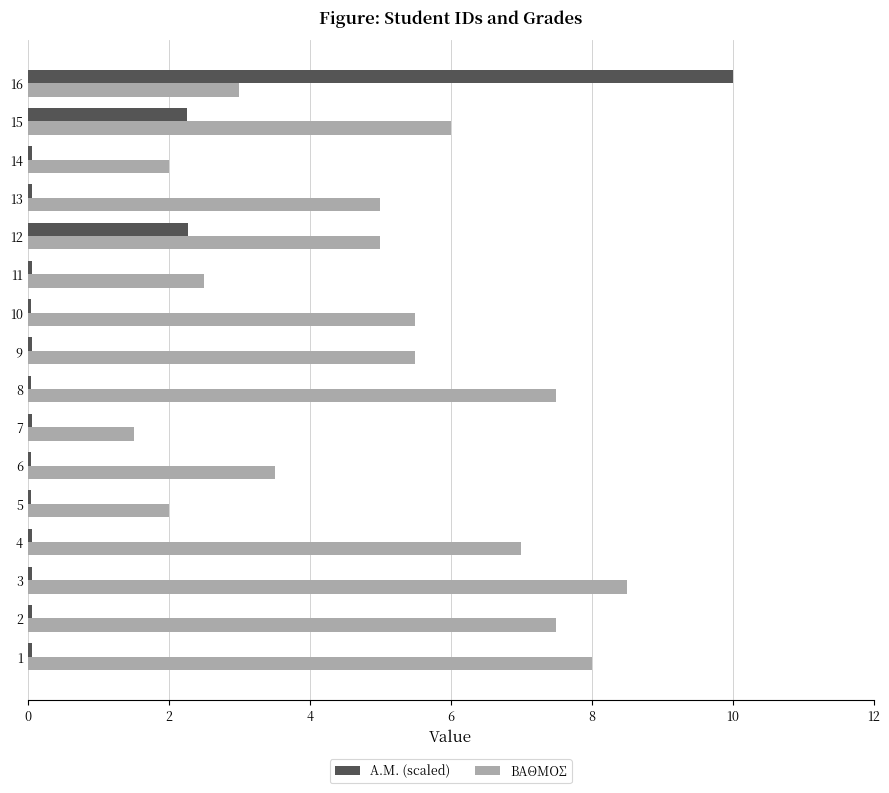

List the series in order of their peak value, lowest first.

ΒΑΘΜΟΣ, A.M. (scaled)